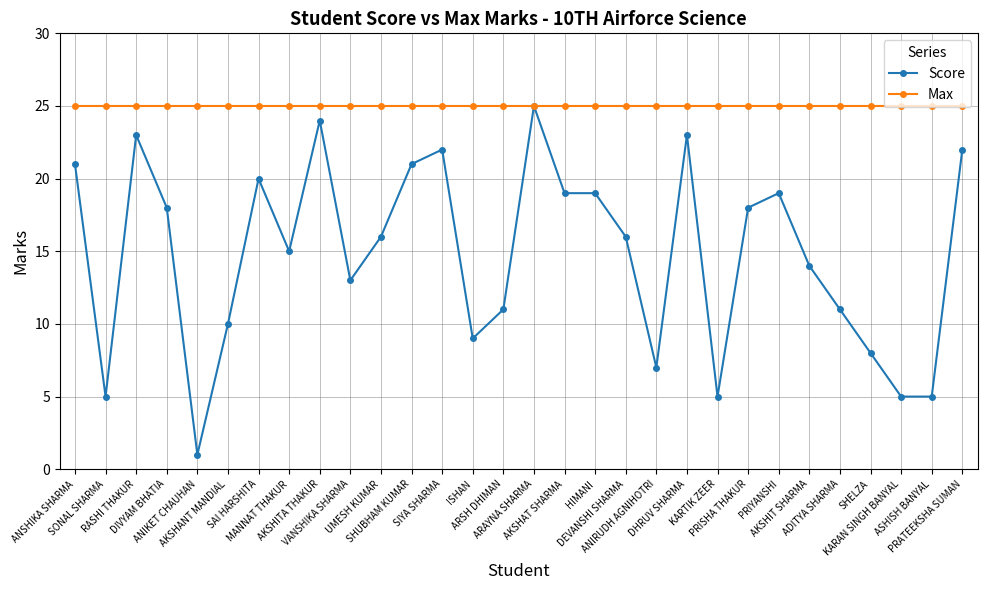

What is the smallest value displayed?

1